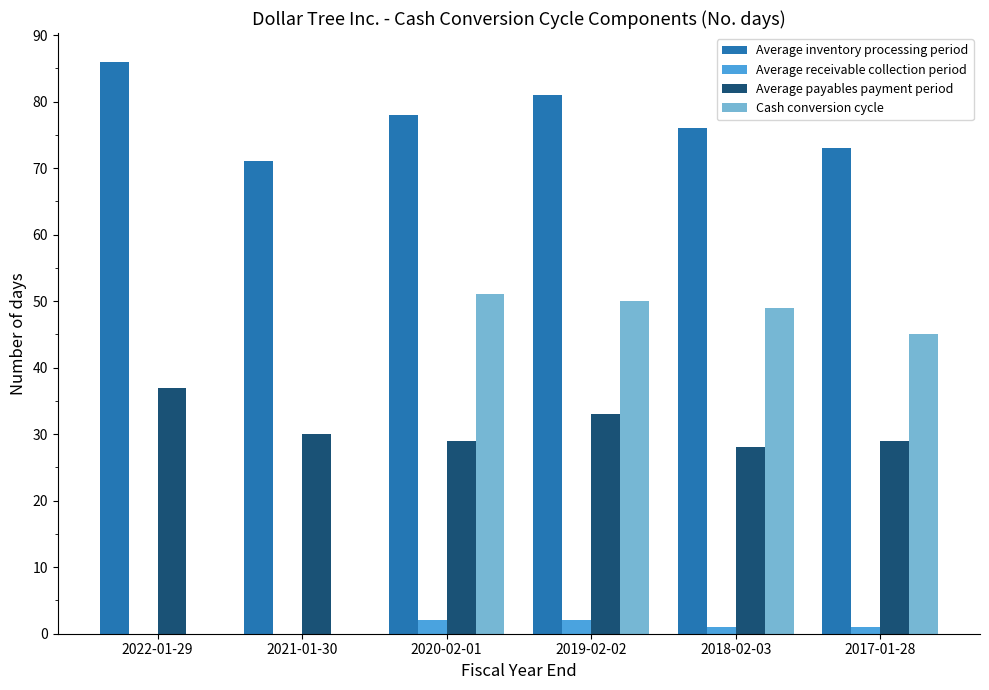

Reading left to right, list all the values displayed in this chart.

Average inventory processing period: 2022-01-29=86	2021-01-30=71	2020-02-01=78	2019-02-02=81	2018-02-03=76	2017-01-28=73
Average receivable collection period: 2022-01-29=0	2021-01-30=0	2020-02-01=2	2019-02-02=2	2018-02-03=1	2017-01-28=1
Average payables payment period: 2022-01-29=37	2021-01-30=30	2020-02-01=29	2019-02-02=33	2018-02-03=28	2017-01-28=29
Cash conversion cycle: 2022-01-29=0	2021-01-30=0	2020-02-01=51	2019-02-02=50	2018-02-03=49	2017-01-28=45